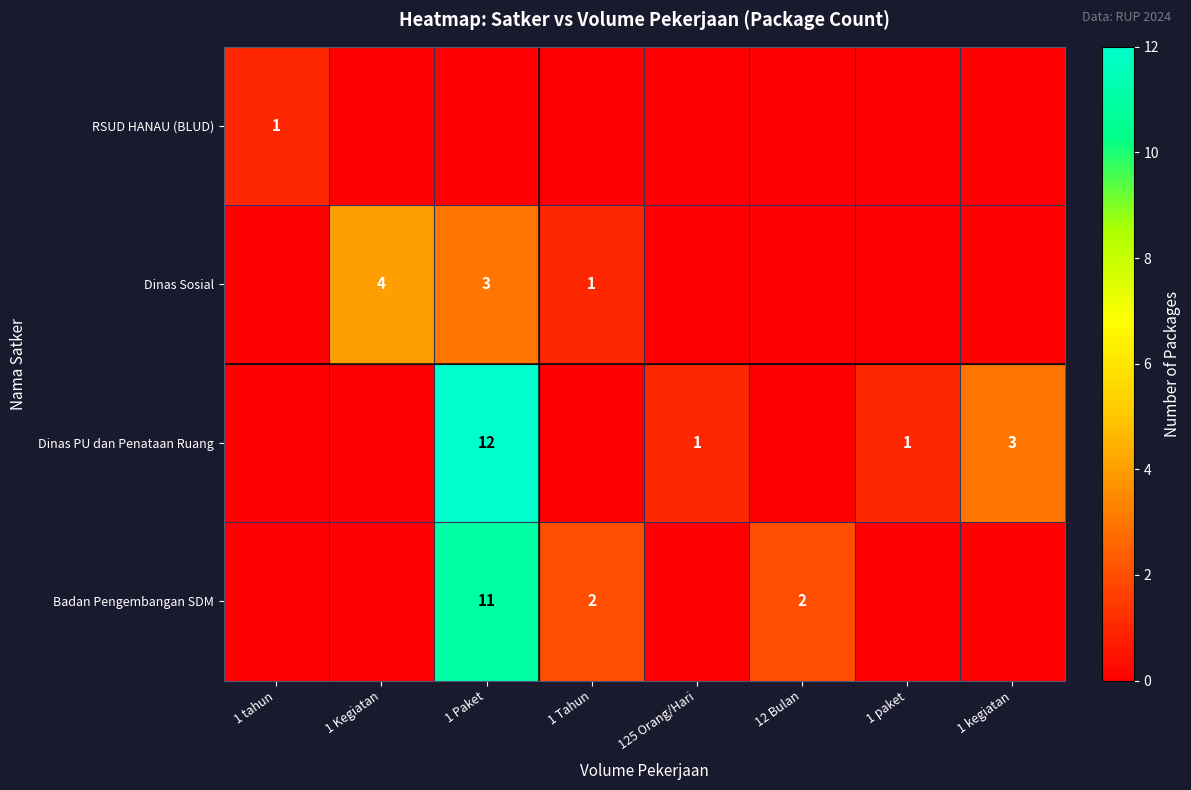

The Badan Pengembangan SDM series shows 2 at 12 Bulan. True or false?

True